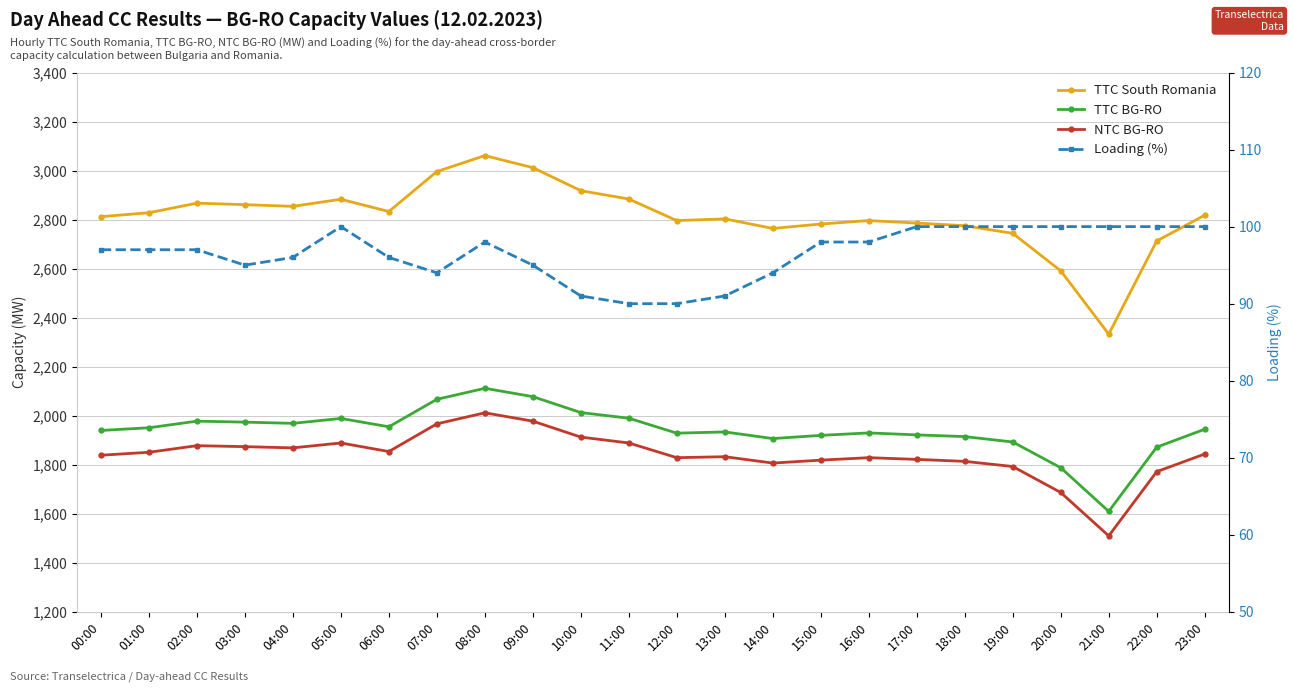

Which series has the largest range (max minus min)?

TTC South Romania